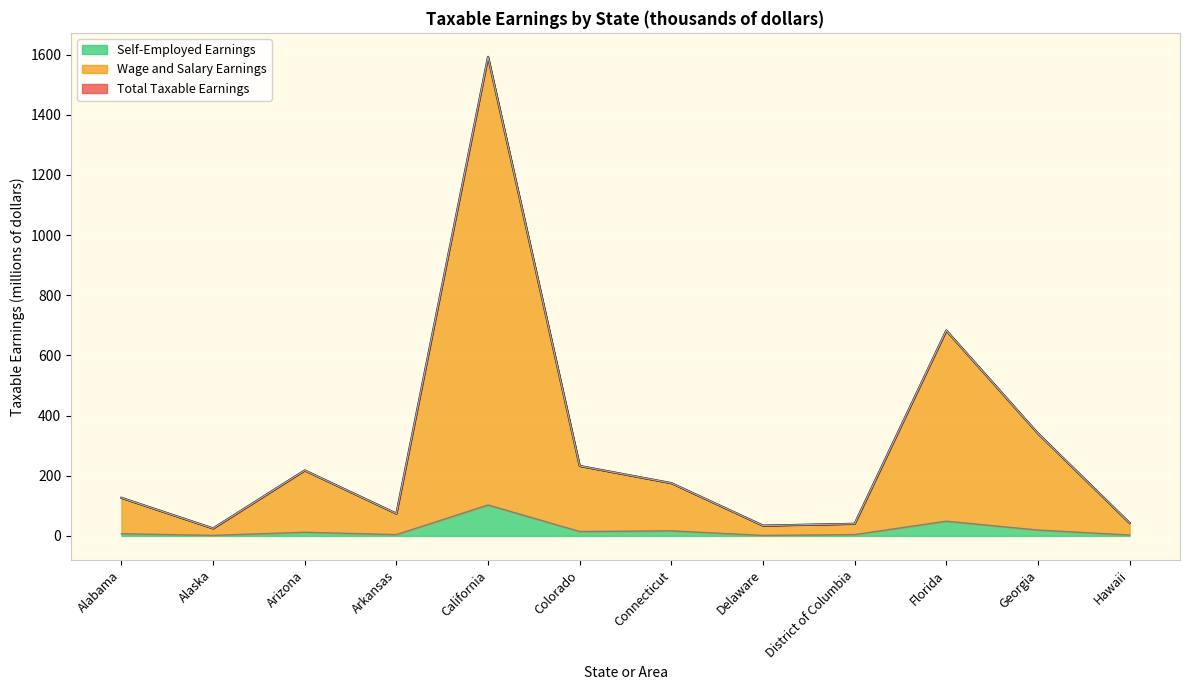

True or false: Wage and Salary Earnings has more than 0 points higher than both neighbors.

True